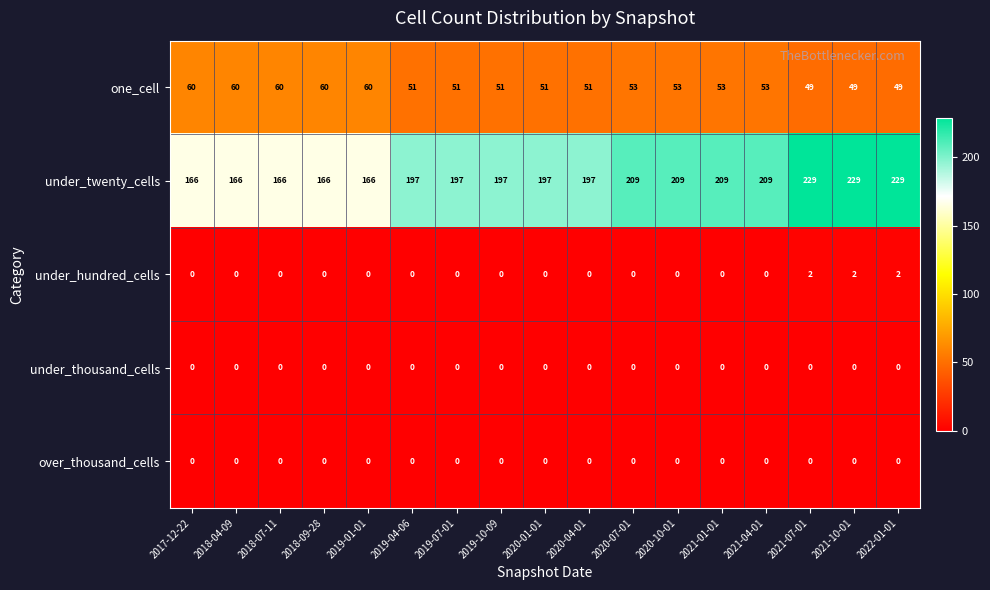

How many distinct data groups are displayed?

5